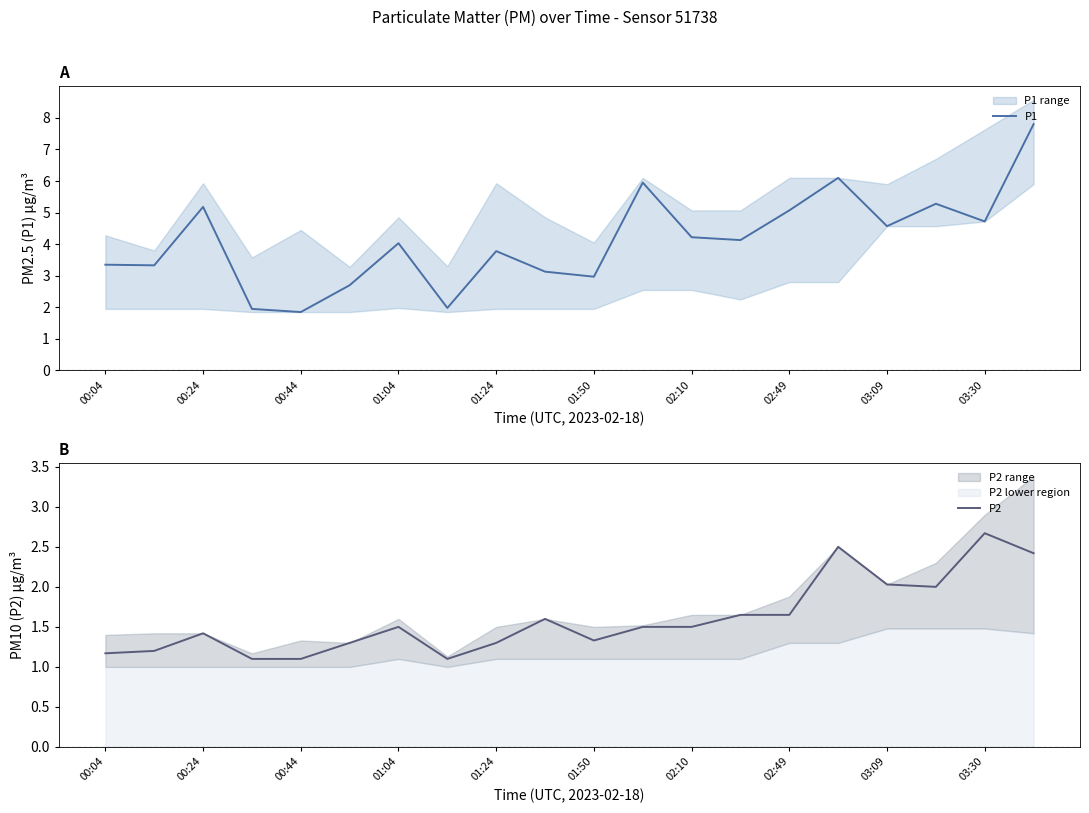

True or false: P1 has a value of 6.4 at 03:09.

False